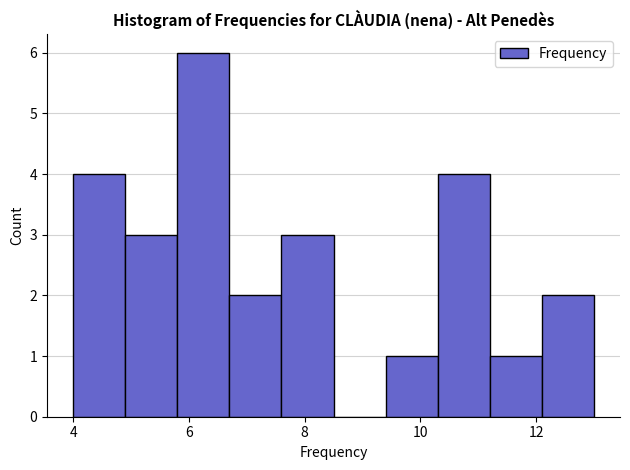

Reading left to right, list every bar in this chart as the range it spans on the x-axis followed by its height. Neither the bar edges nor the heights are printed on the chart, so give them approximately, as read against the axes.

4.0 to 4.9: 4
4.9 to 5.8: 3
5.8 to 6.7: 6
6.7 to 7.6: 2
7.6 to 8.5: 3
8.5 to 9.4: 0
9.4 to 10.3: 1
10.3 to 11.2: 4
11.2 to 12.1: 1
12.1 to 13.0: 2